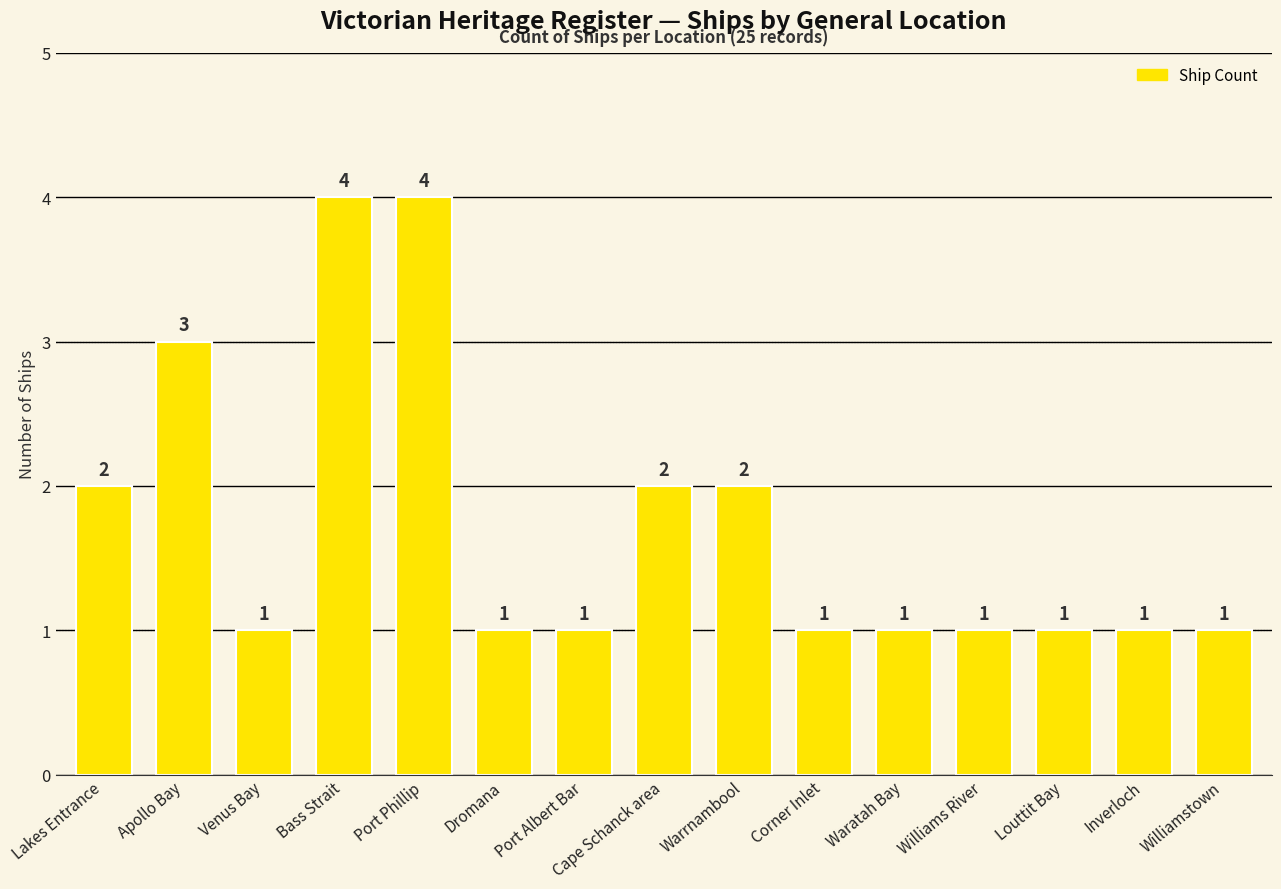

What is the maximum value shown in the chart?

4